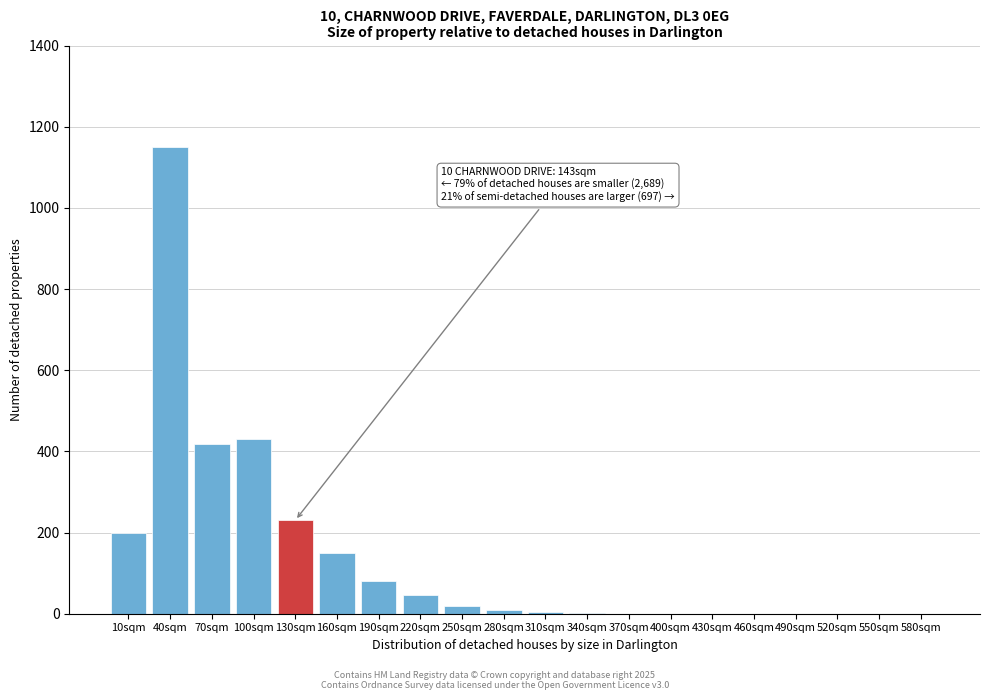

Is it true that the value at 70sqm is 584?

False